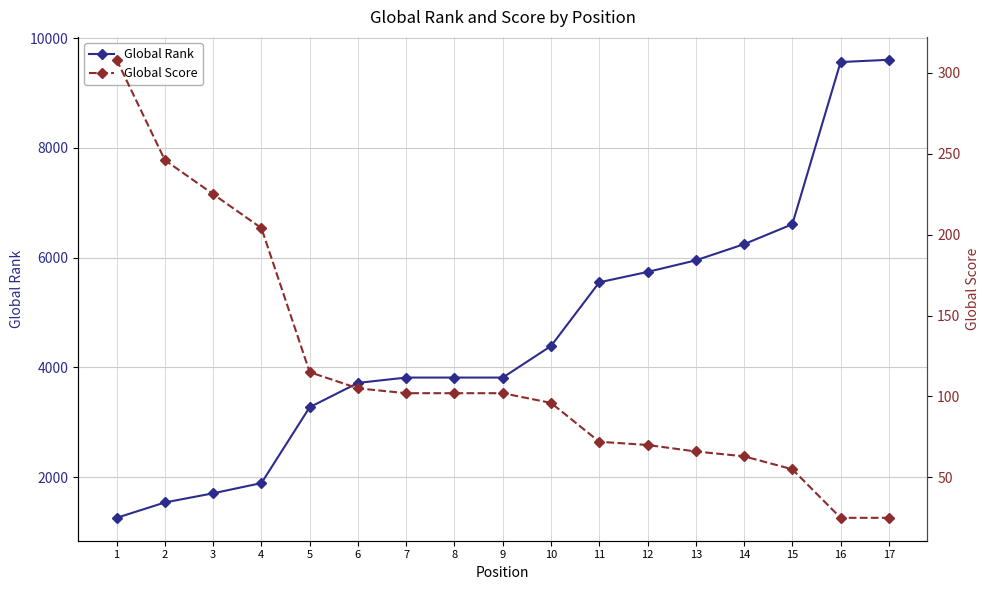

True or false: Global Score and Global Rank cross at least once.

False